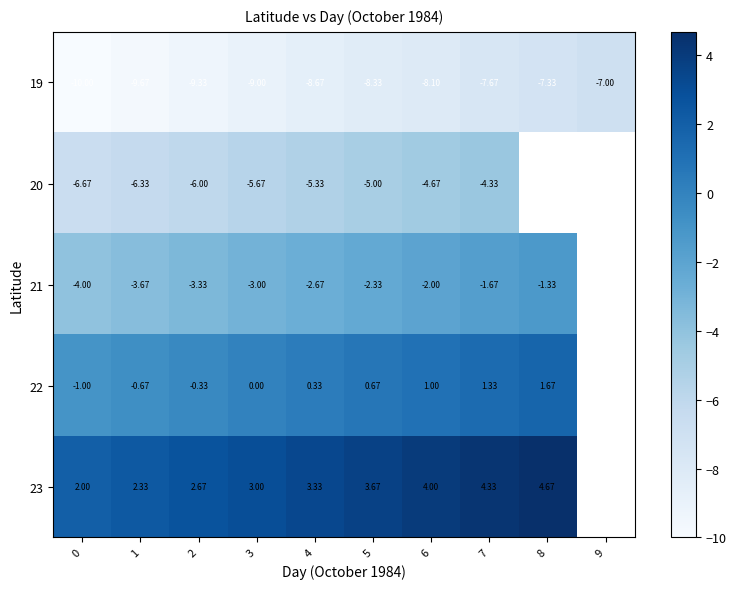

Is the value of 22 at 1 greater than the value of 19 at 8?

Yes